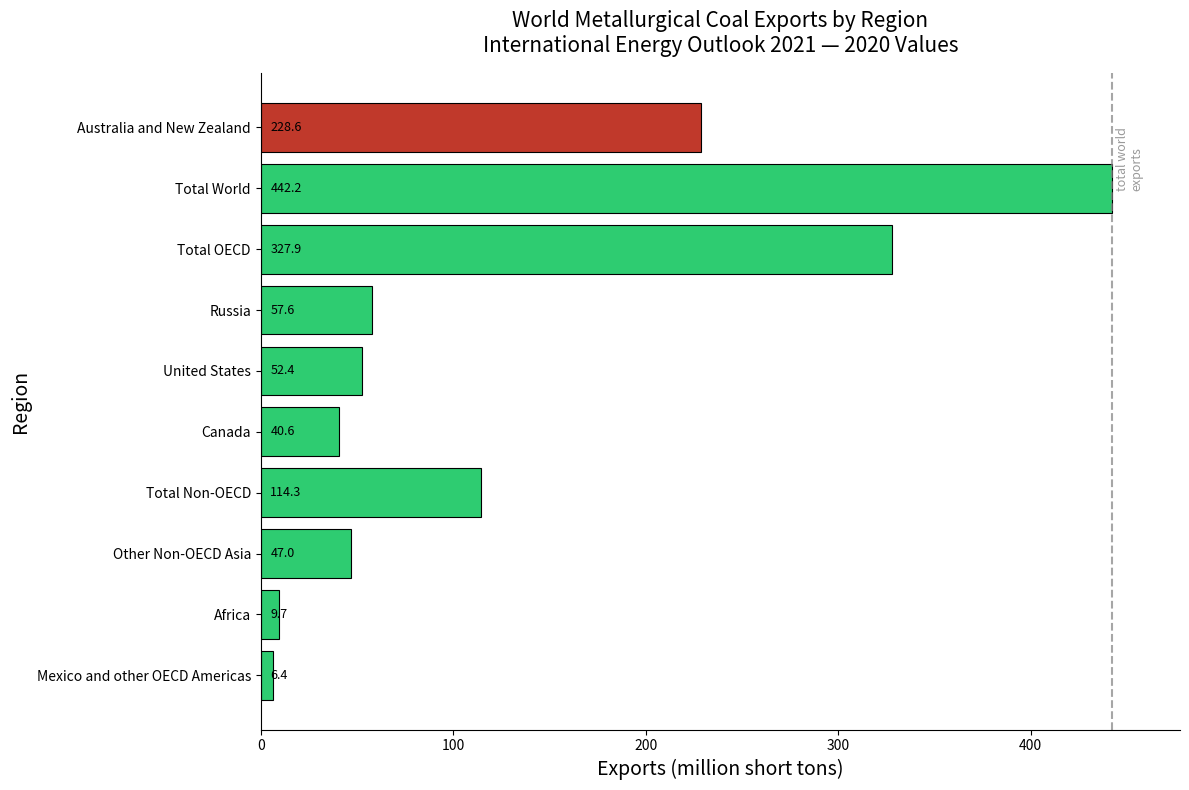

Is it true that the value at Total Non-OECD is 176.6?

False